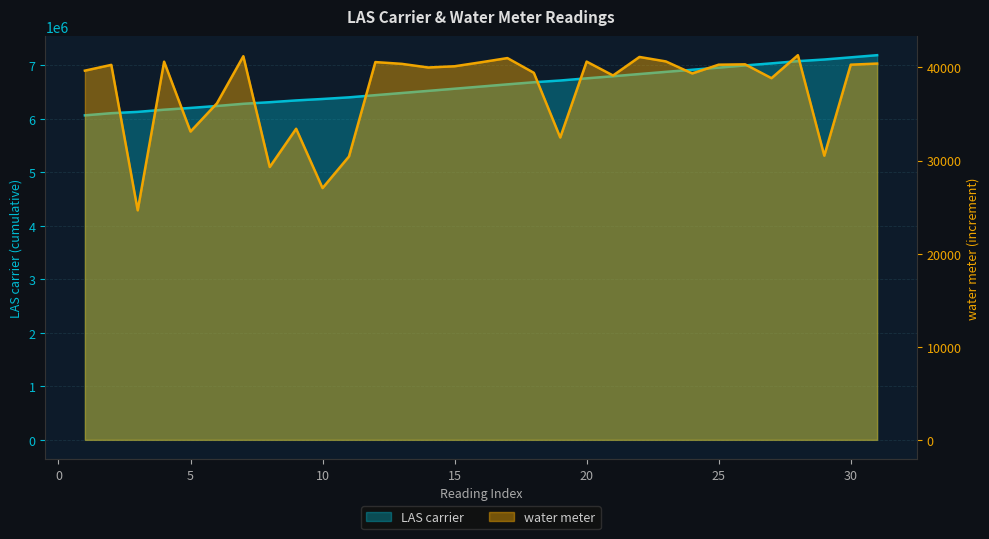

Is it true that water meter equals 30520 at 29?

True